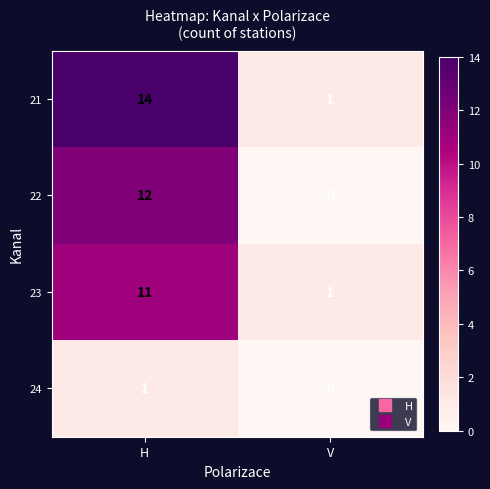

Reading right to left, what are all the values shown in this chart?

21: V=1	H=14
22: V=0	H=12
23: V=1	H=11
24: V=0	H=1